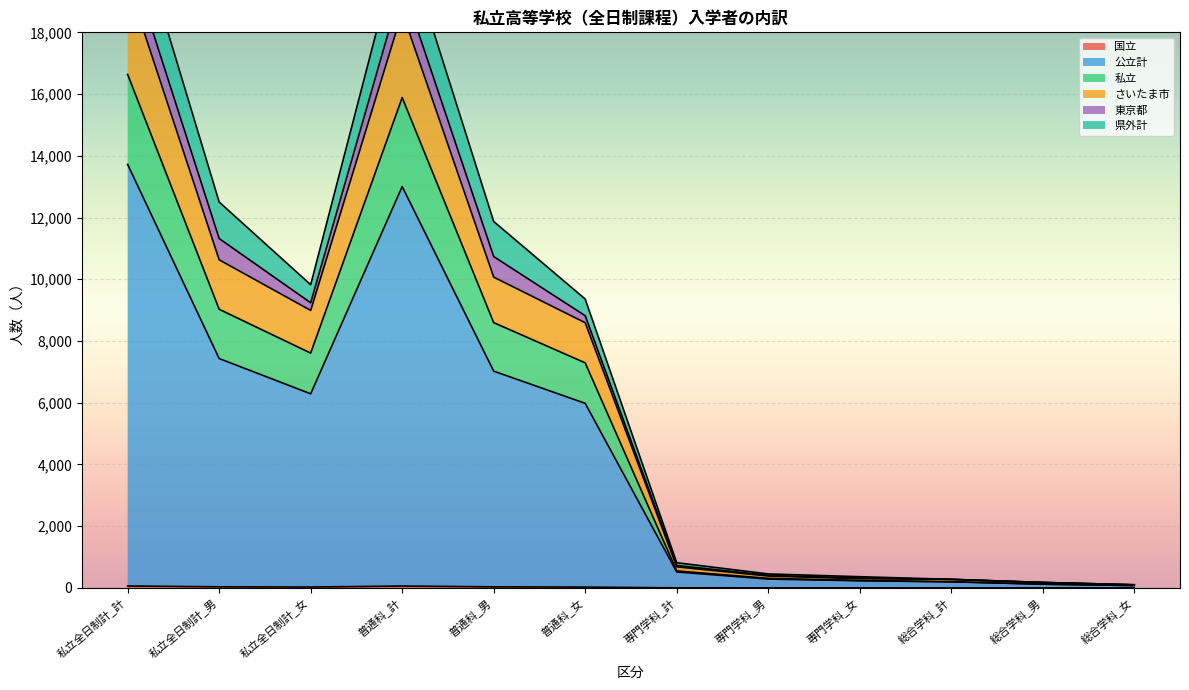

Is it true that 国立 equals 27 at 普通科_女?

True